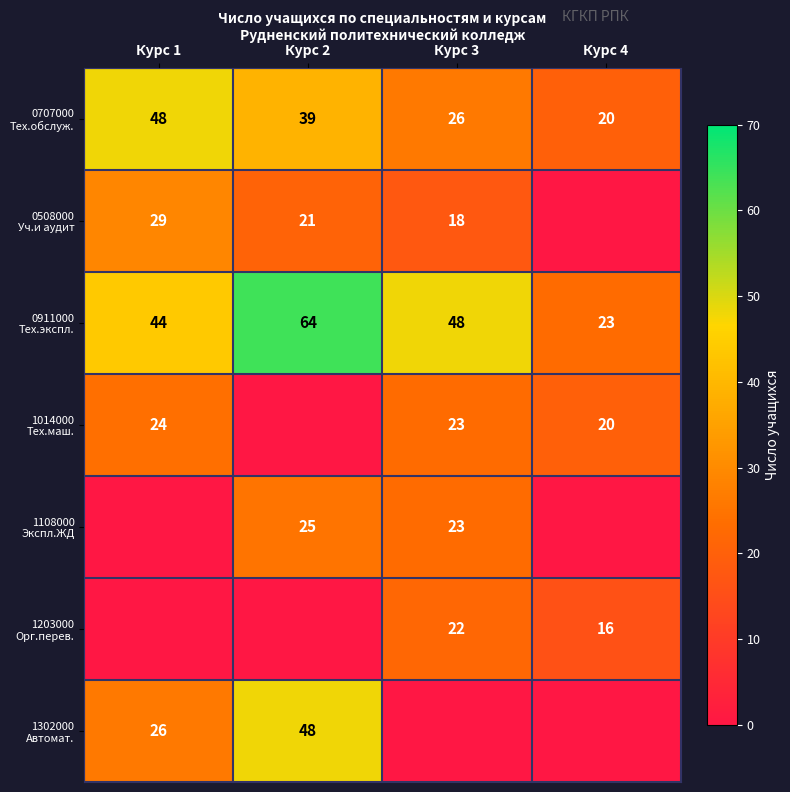

What is the difference between the 1203000 Орг.перев. values at Курс 3 and Курс 4?

6